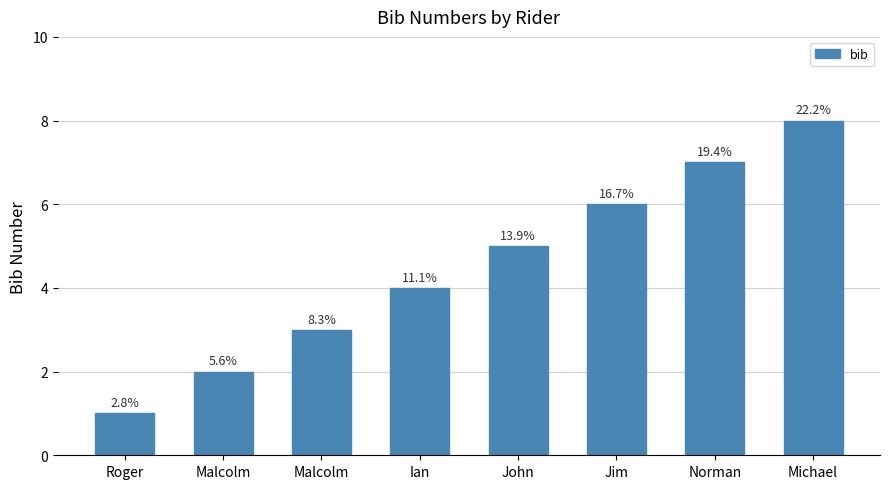

What is the difference between the second highest and second lowest values?

5